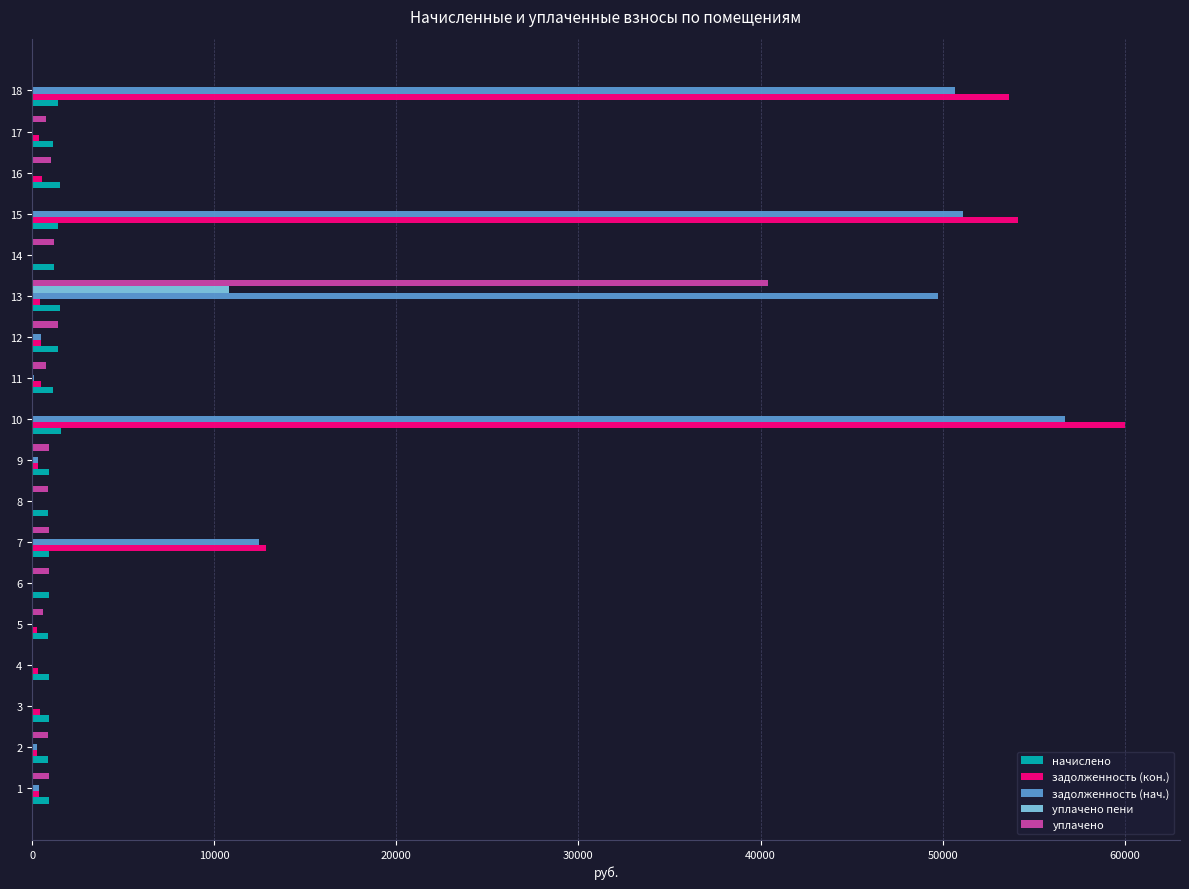

What is the average value of the уплачено series?

2865.9